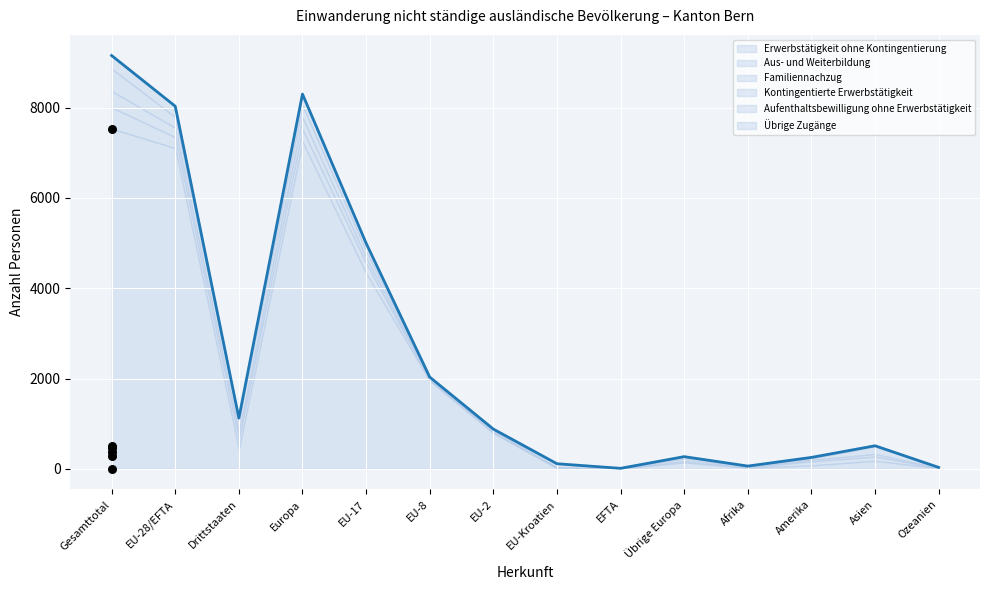

Which series contains the highest Y value?

Erwerbstätigkeit ohne Kontingentierung